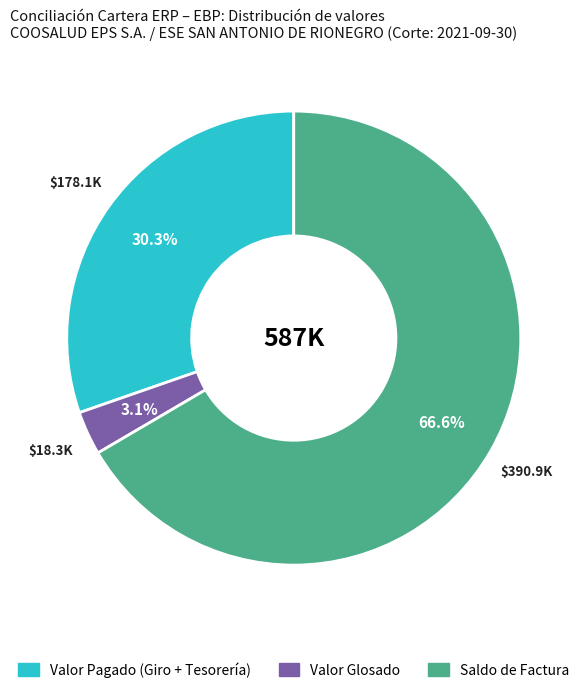

Rank the categories by value from lowest to highest.

Valor Glosado, Valor Pagado (Giro + Tesorería), Saldo de Factura